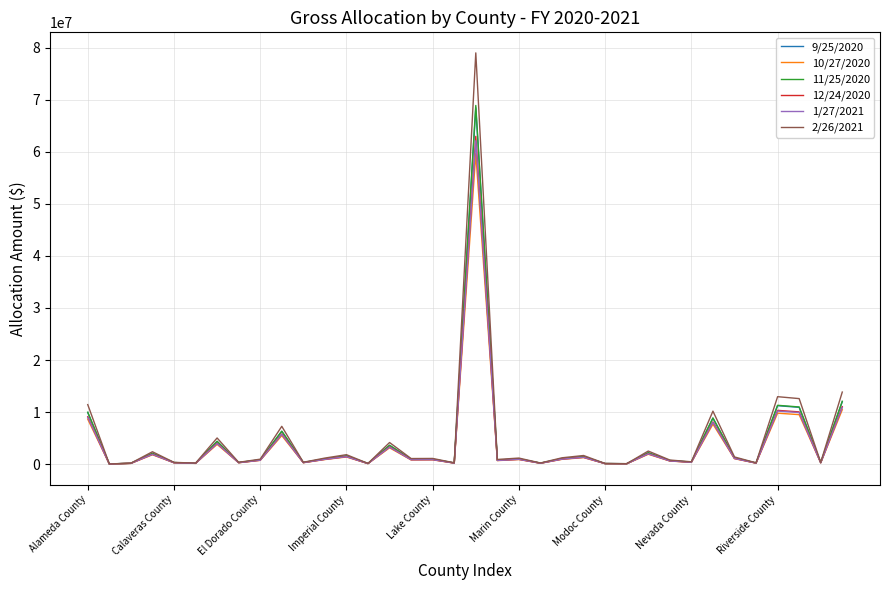

What is the maximum value for 12/24/2020?

62988790.5